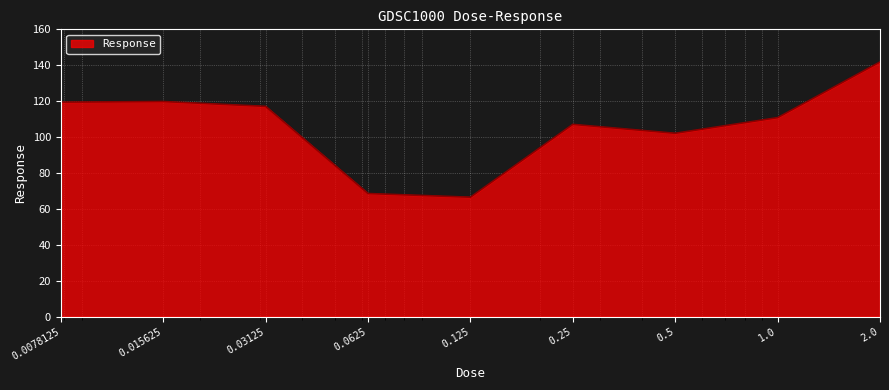

What is the smallest value displayed?

66.5